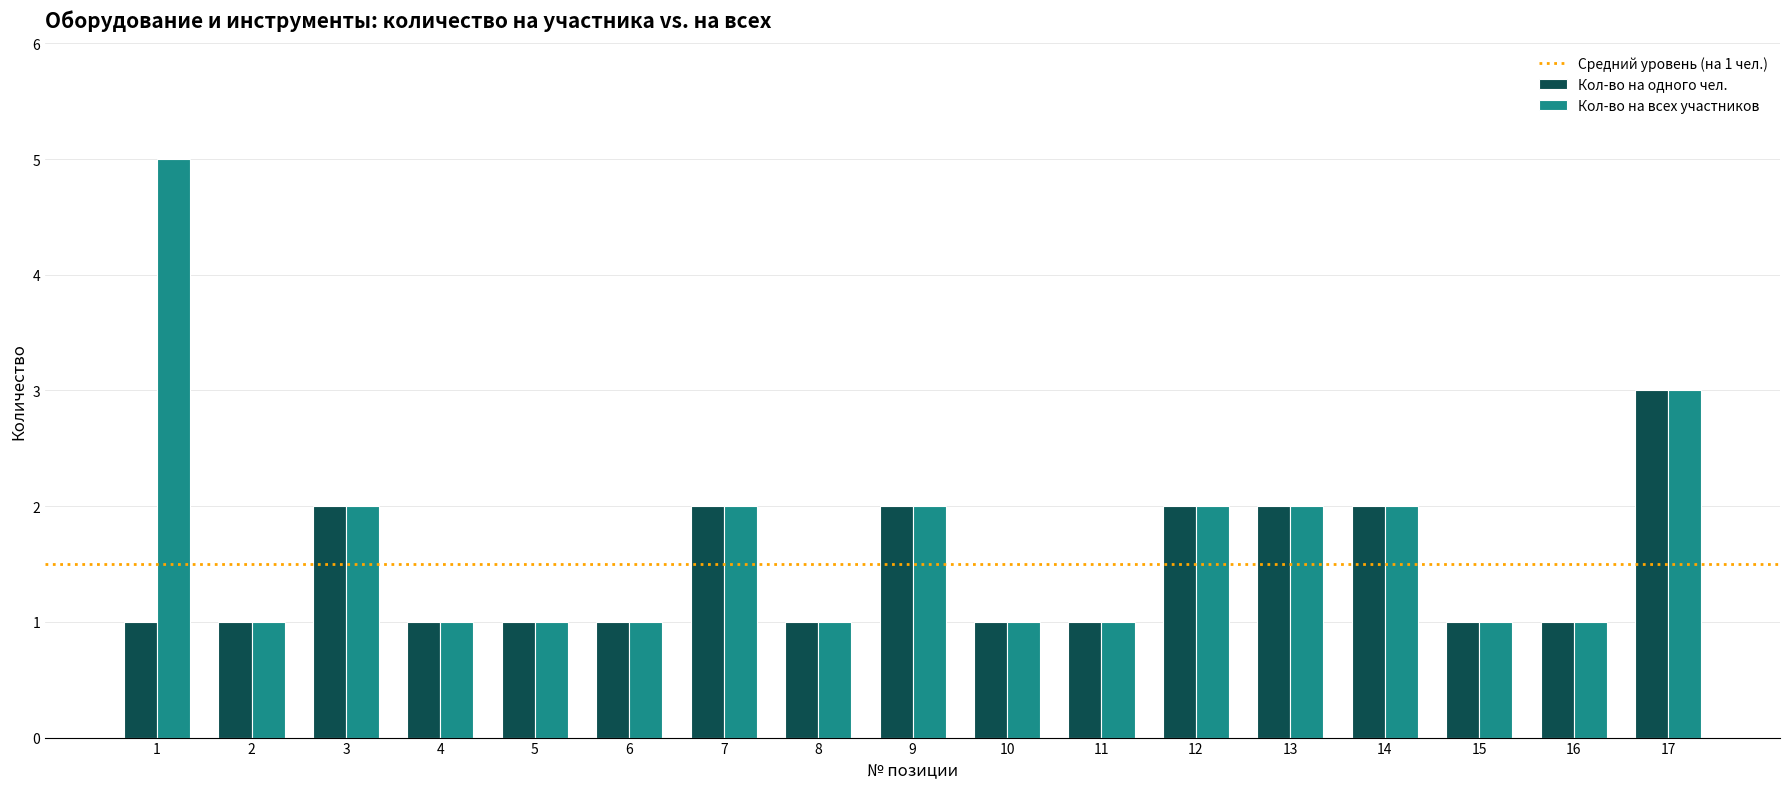

What is the difference between the second highest and second lowest values in the Кол-во на всех участников series?

2